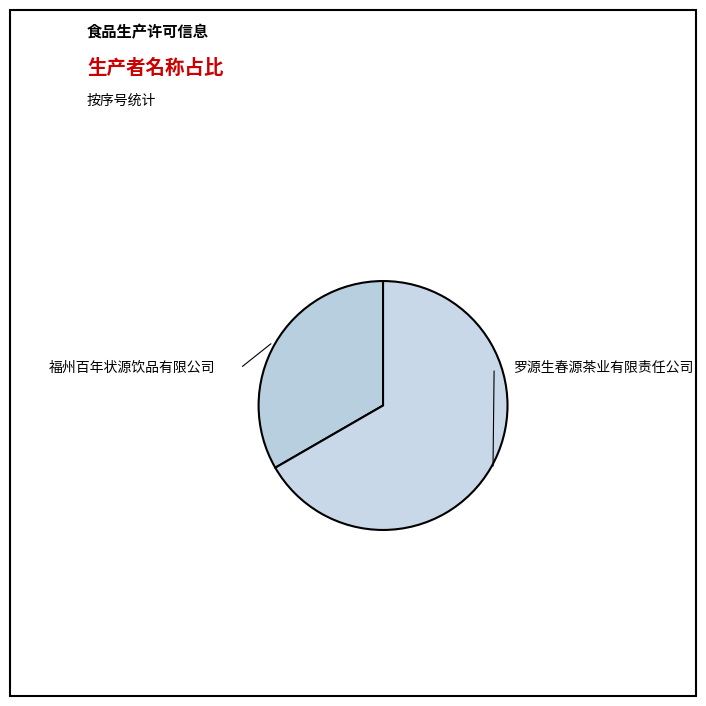

How many segments does this pie chart have?

2